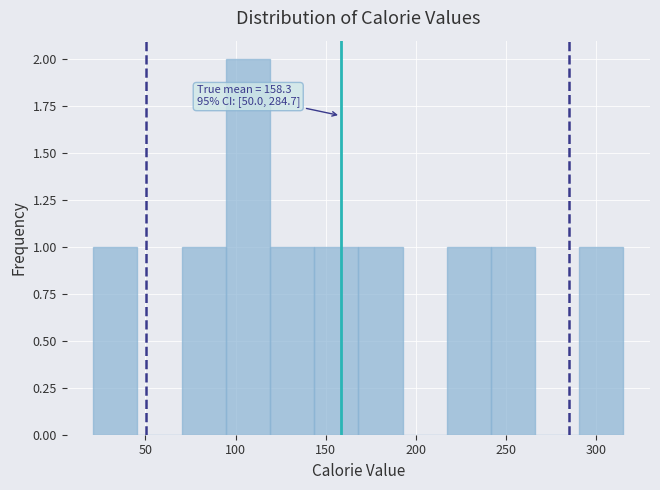

Over which range of the x-axis is the bar tallest?

95 to 120